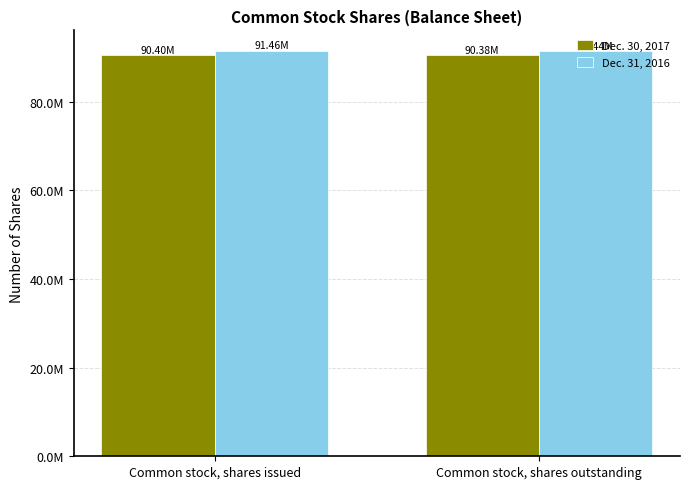

Reading left to right, transcribe all the data shown in this chart.

Dec. 30, 2017: 90404022	90377245
Dec. 31, 2016: 91464229	91437452